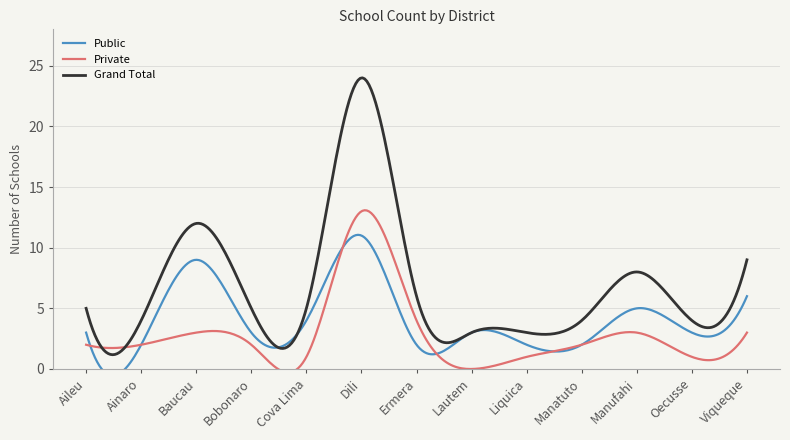

Where is Grand Total nearest to the value 13?

Baucau